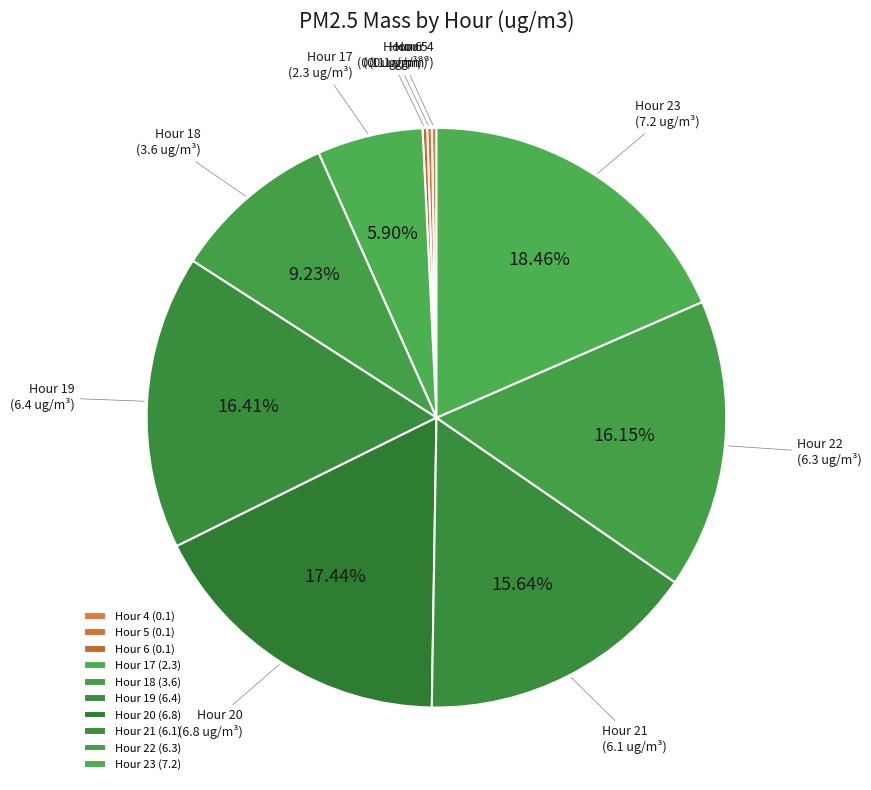

What is the total percentage of Hour 23 and Hour 6?

18.7%